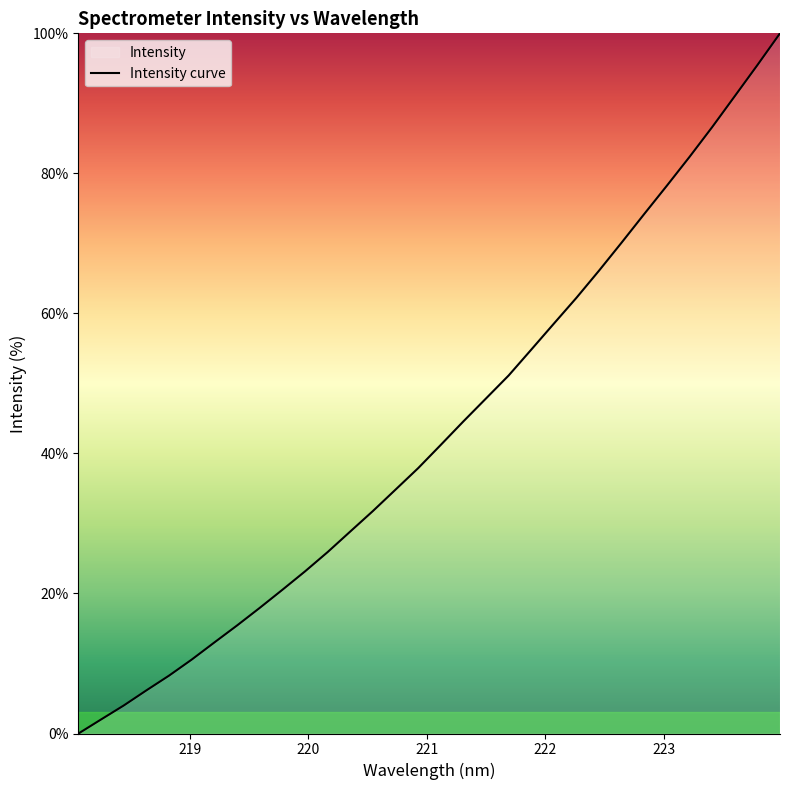

Reading left to right, list all the values displayed in this chart.

218.0596=0.0	218.2508=2.0	218.442=4.0	218.6332=6.2	218.8244=8.3	219.0156=10.6	219.2067=13.0	219.3979=15.4	219.589=17.9	219.7801=20.5	219.9712=23.1	220.1623=25.9	220.3533=28.8	220.5444=31.8	220.7354=34.8	220.9264=37.9	221.1174=41.2	221.3083=44.6	221.4993=47.9	221.6902=51.1	221.8812=54.8	222.0721=58.5	222.263=62.2	222.4538=66.1	222.6447=70.1	222.8355=74.2	223.0264=78.3	223.2172=82.4	223.408=86.6	223.5987=91.0	223.7895=95.5	223.9802=100.0